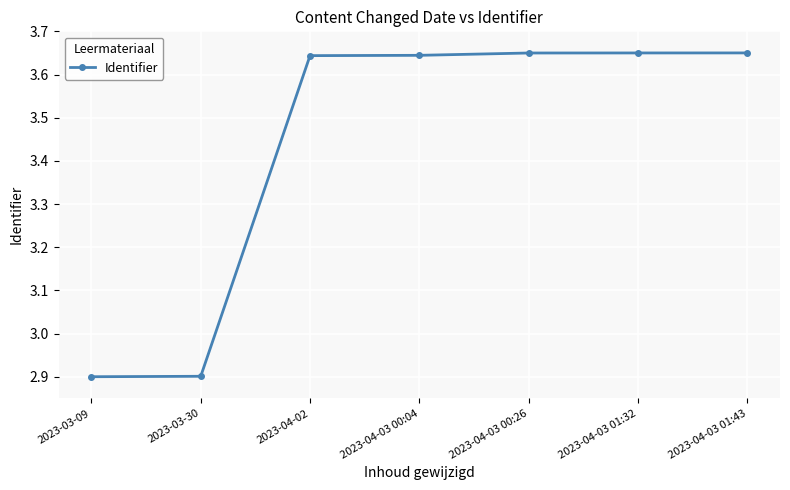

What is the label of the 7th point from the left?

2023-04-03 01:43